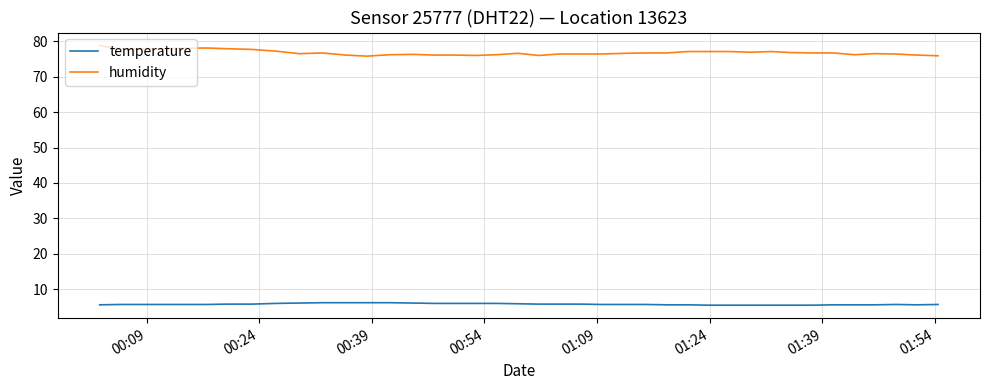

List the series in order of their overall mean, lowest first.

temperature, humidity